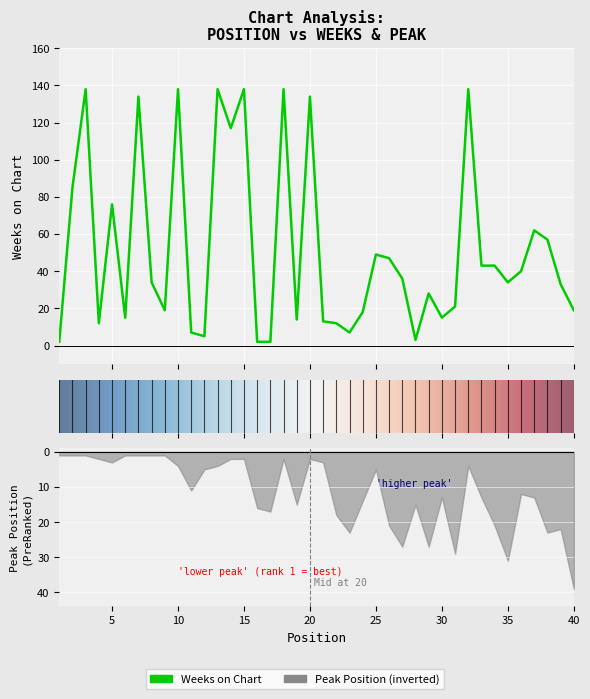

What is the value of the 25th point from the left?

49